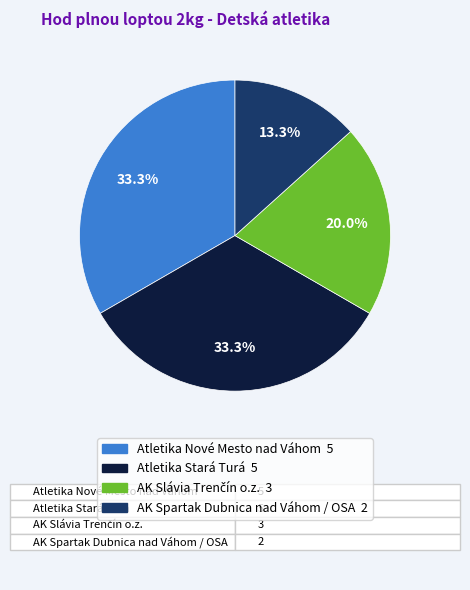

Does Atletika Stará Turá 5 account for over 50% of the chart?

No